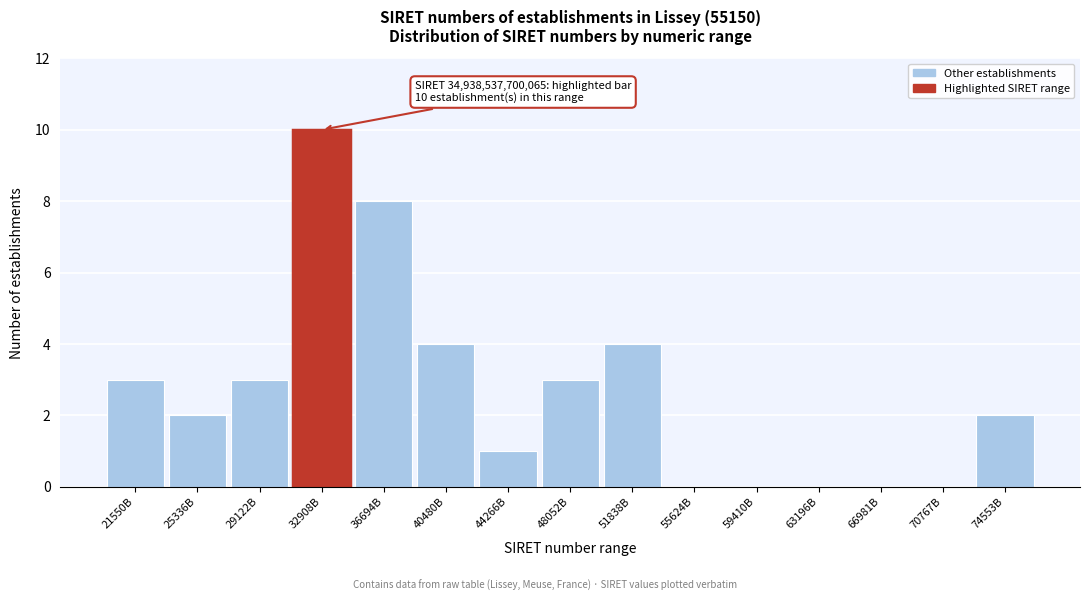

Reading right to left, what are all the values shown in this chart?

74553B=2	70767B=0	66981B=0	63196B=0	59410B=0	55624B=0	51838B=4	48052B=3	44266B=1	40480B=4	36694B=8	32908B=10	29122B=3	25336B=2	21550B=3